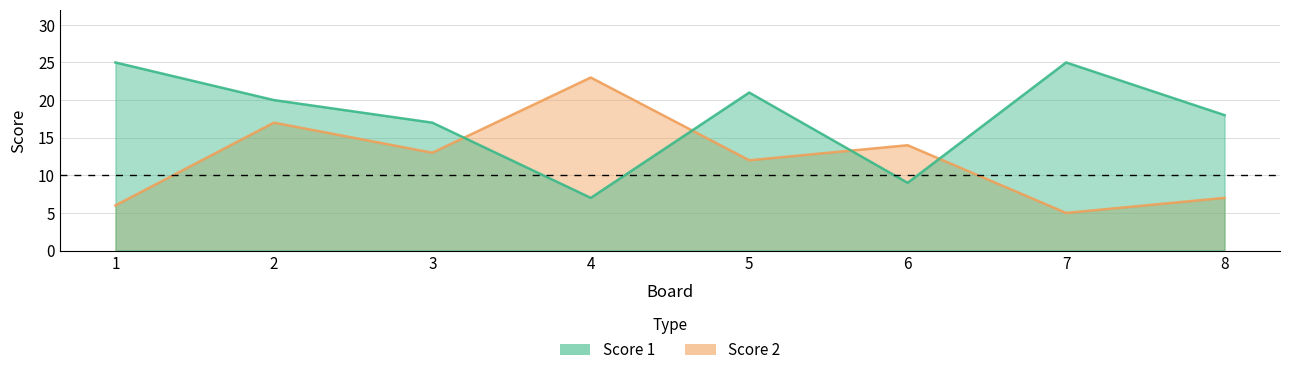

Where do Score 1 and Score 2 first cross each other?

3 and 4